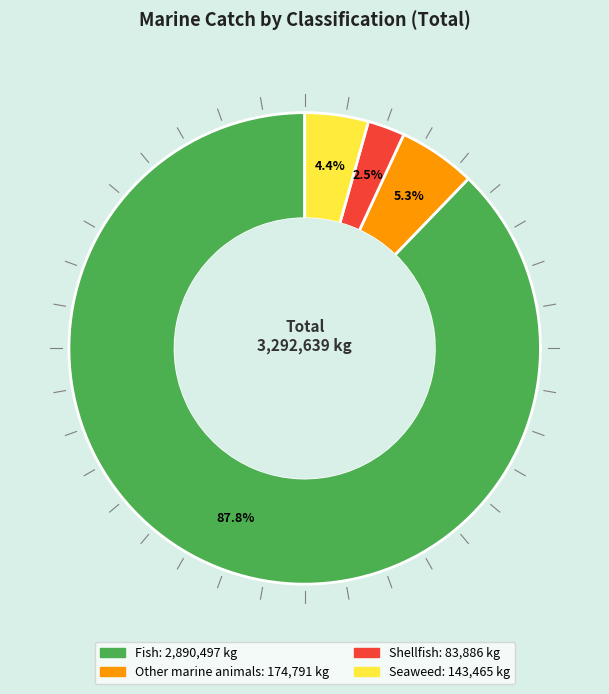

Do Other marine animals and Seaweed together represent more than half of the pie?

No